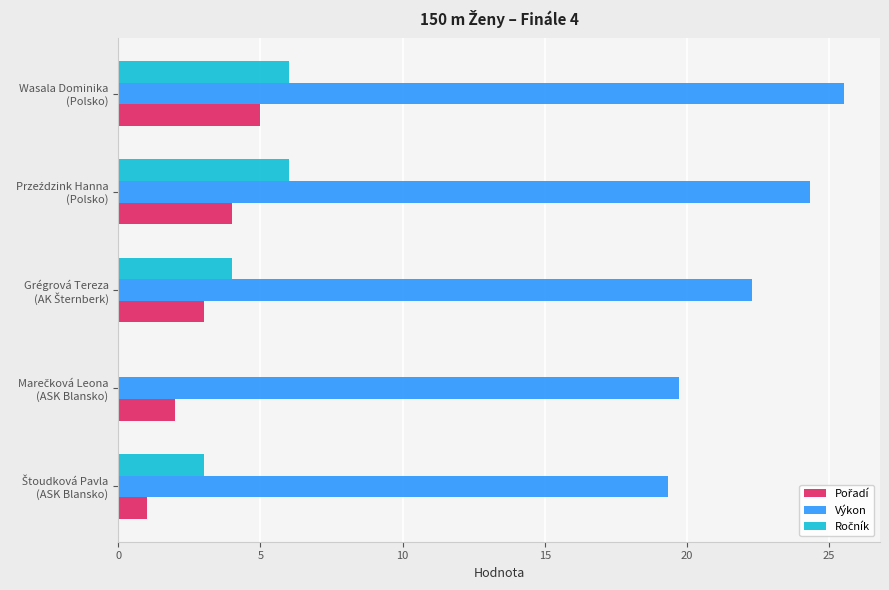

Count the number of data series in this chart.

3